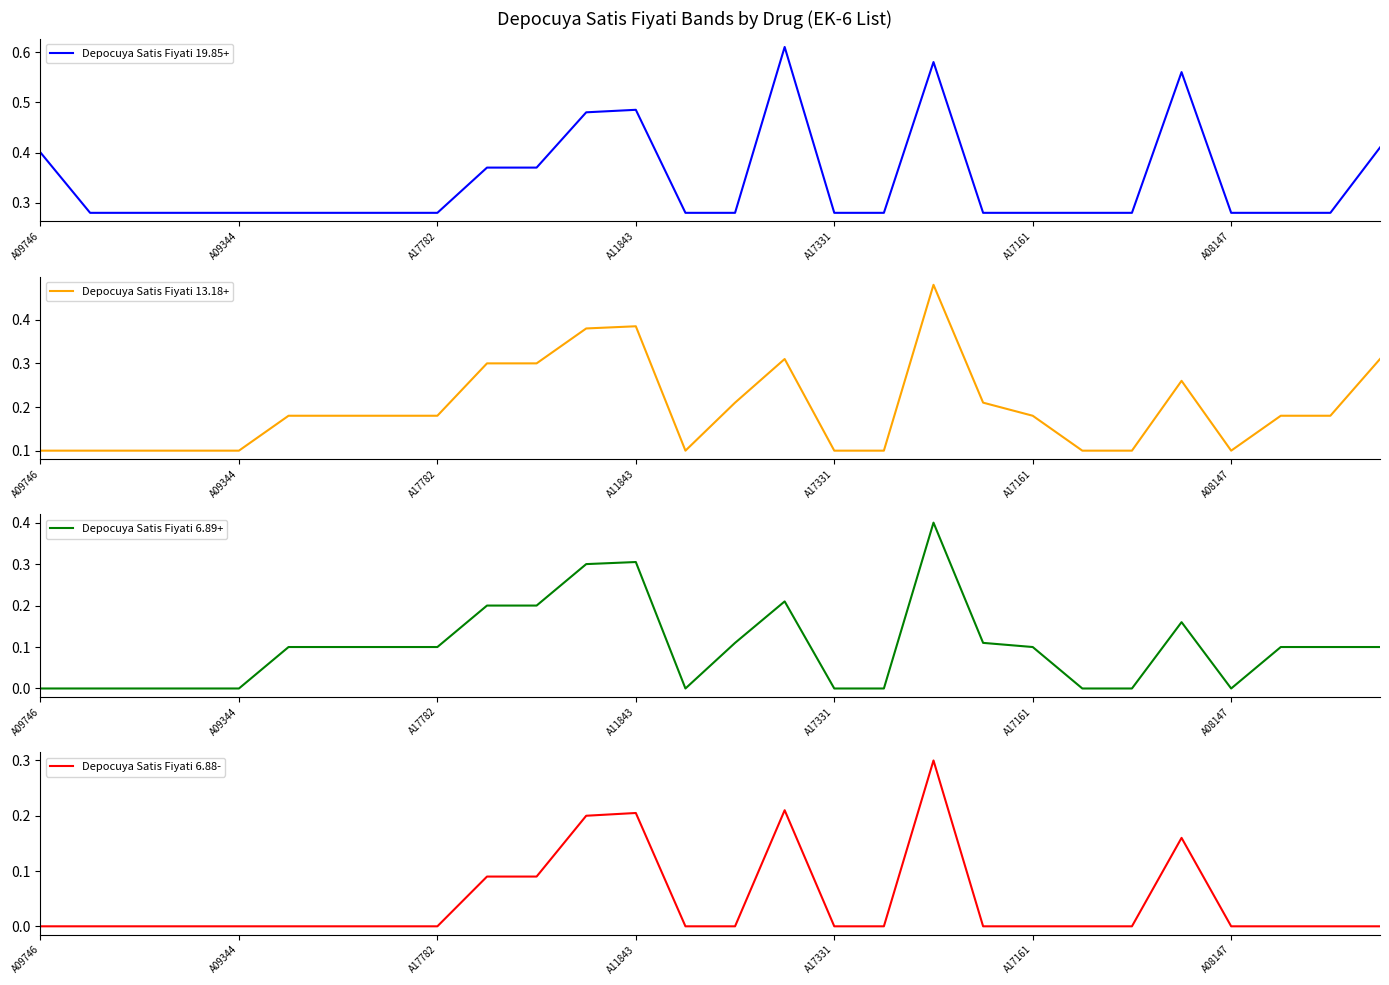

What value does the Depocuya Satis Fiyati 13.18+ series have at 18?

0.5